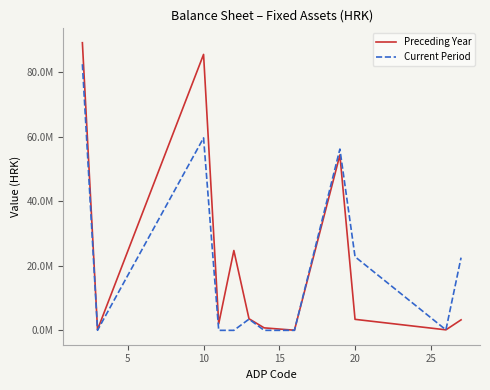

What are all the series names shown in the legend?

Preceding Year, Current Period